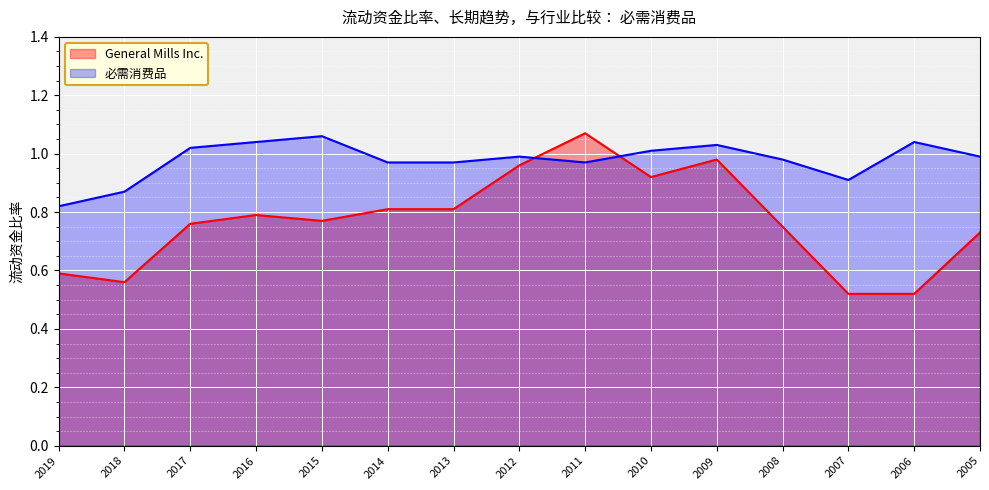

How many intersections are there between General Mills Inc. and 必需消费品?

2